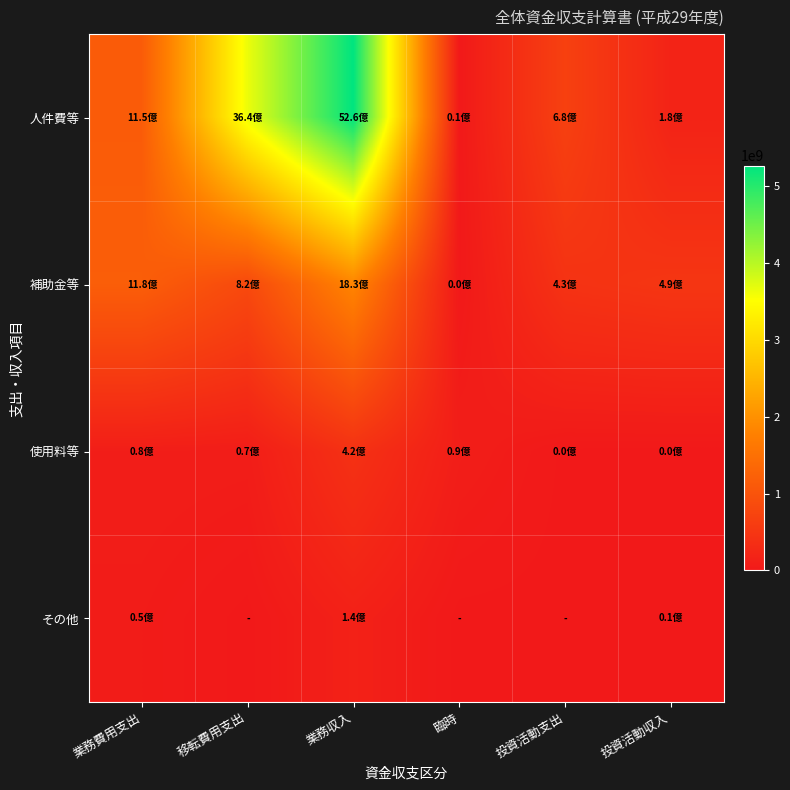

What is the total value across all series at 業務費用支出?

2464010372